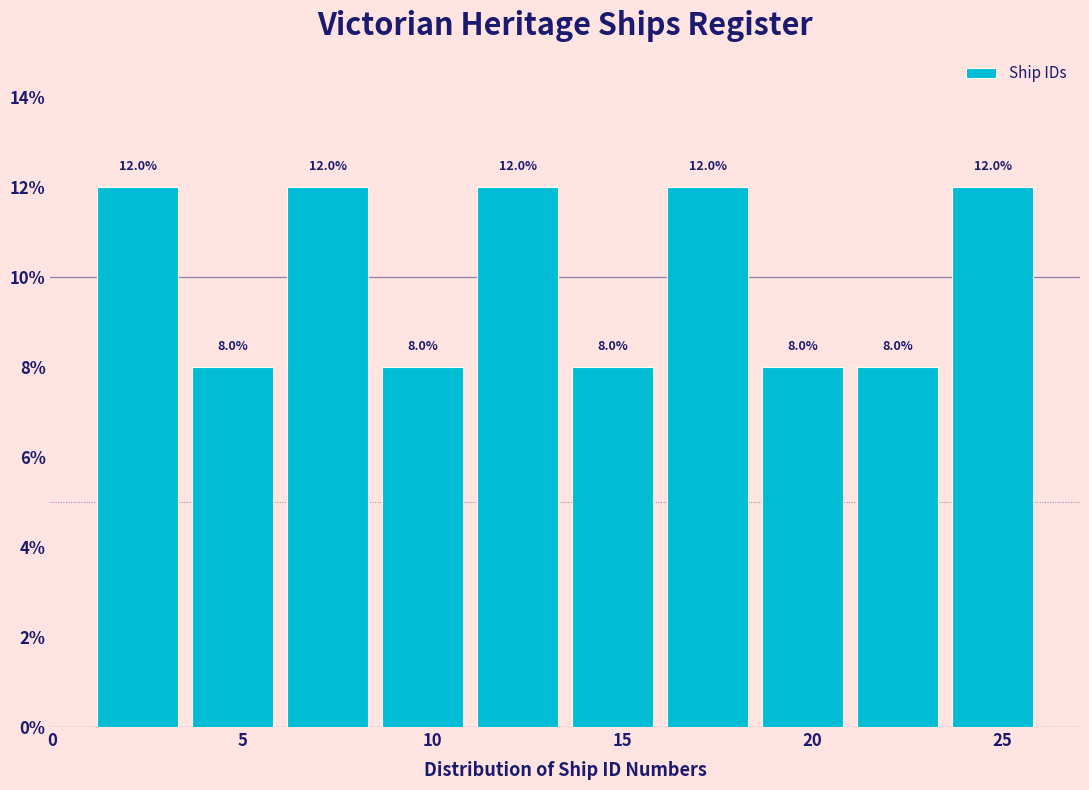

Reading left to right, transcribe this chart: for each bar, give the range it covers on the x-axis and its height.

1.0 to 3.5: 12.0
3.5 to 6.0: 8.0
6.0 to 8.5: 12.0
8.5 to 11.0: 8.0
11.0 to 13.5: 12.0
13.5 to 16.0: 8.0
16.0 to 18.5: 12.0
18.5 to 21.0: 8.0
21.0 to 23.5: 8.0
23.5 to 26.0: 12.0